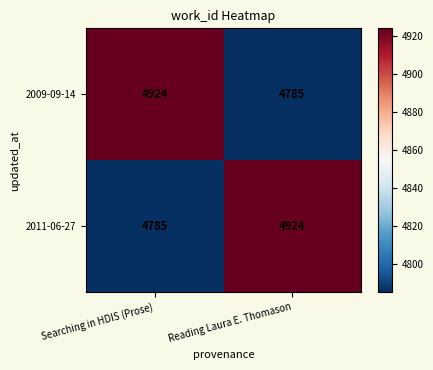

What is the spread (max minus min) of values at Searching in HDIS (Prose)?

139